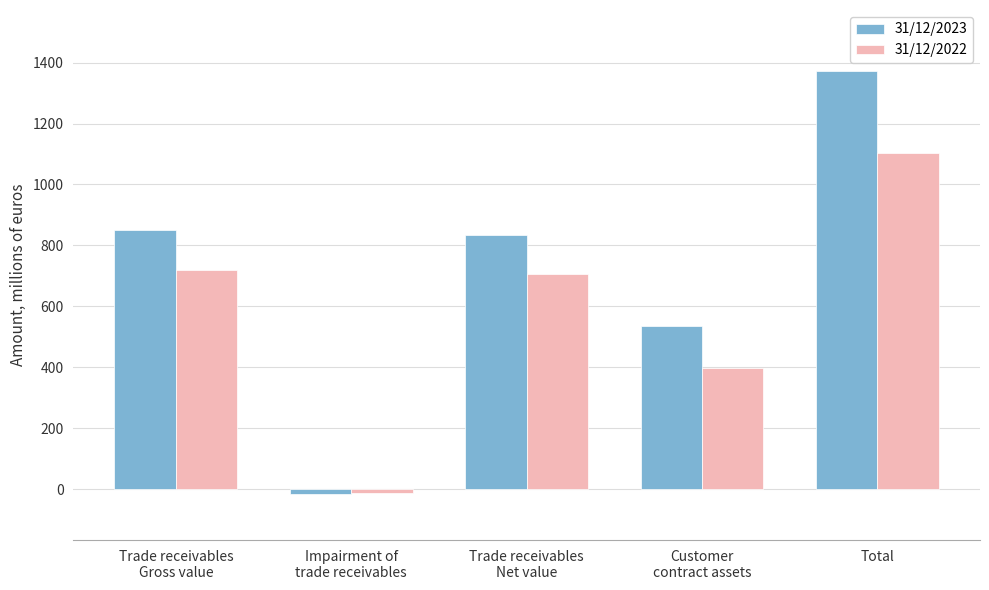

What position from the right is Total?

1